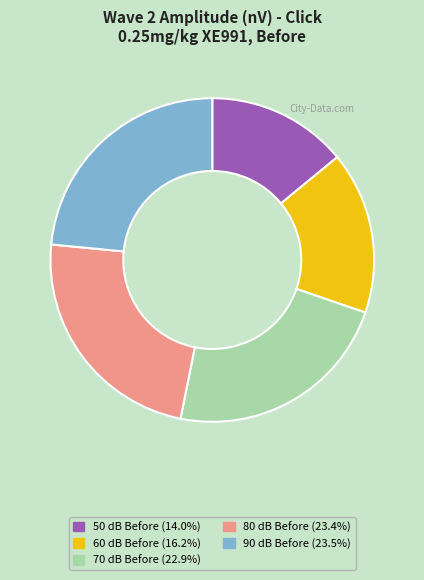

Is 70 dB Before the majority of the pie?

No